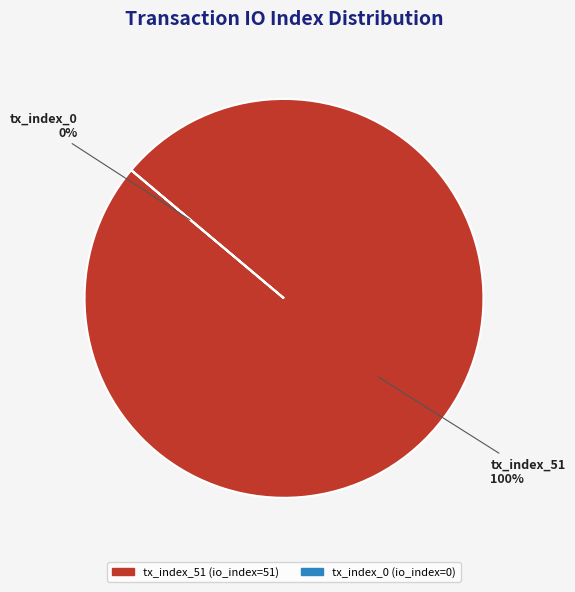

To the nearest percent, what is the difference between the largest and smallest slice percentages?

100%